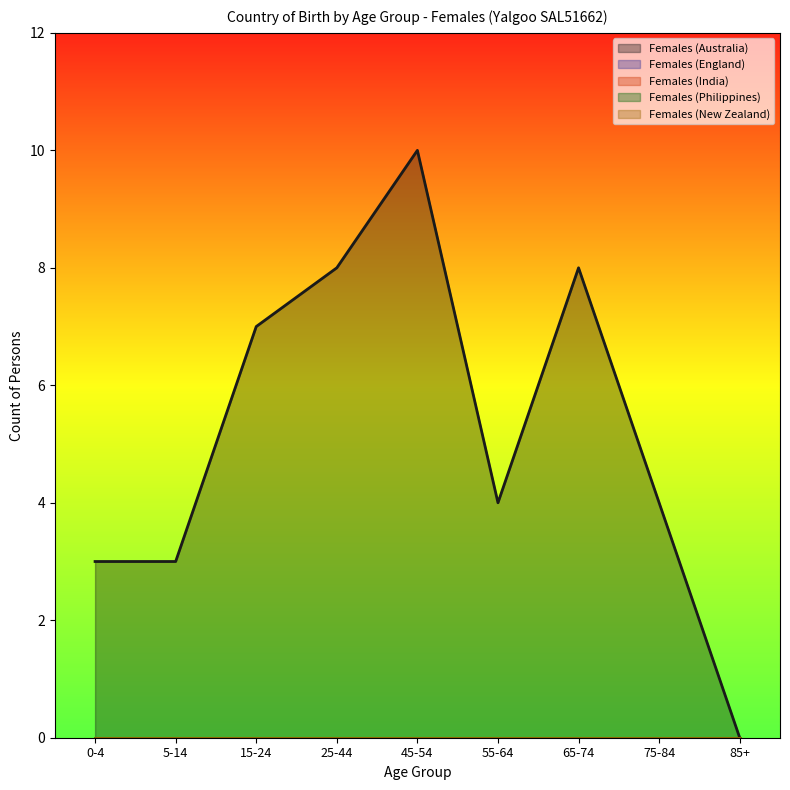

Which series changed the most between 45-54 and 75-84?

Females (Australia)